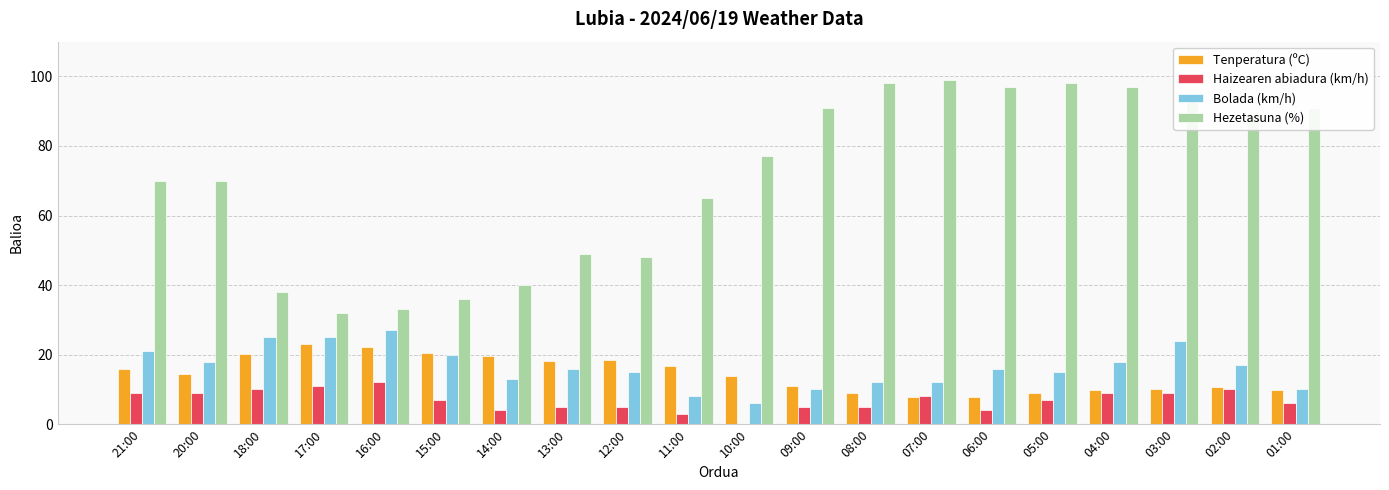

What are all the series names shown in the legend?

Tenperatura (ºC), Haizearen abiadura (km/h), Bolada (km/h), Hezetasuna (%)